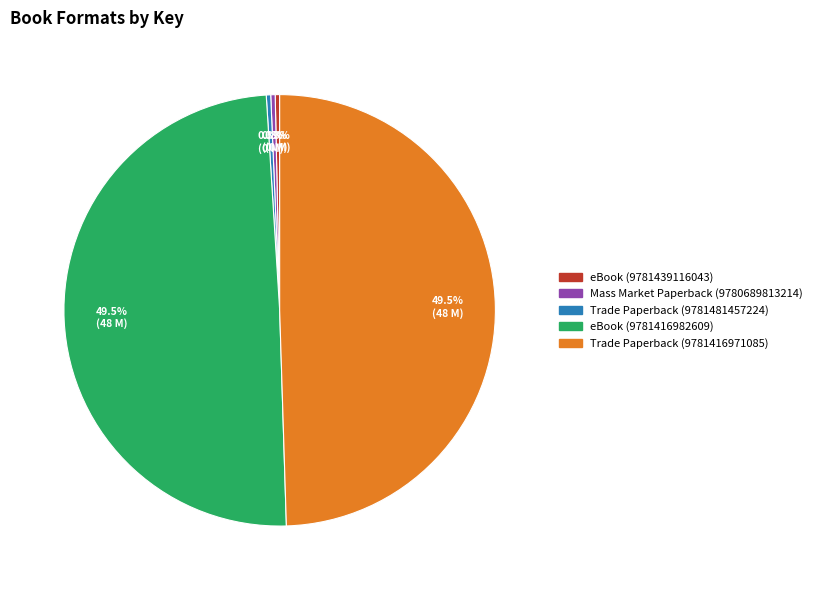

Count the number of slices in the pie.

5